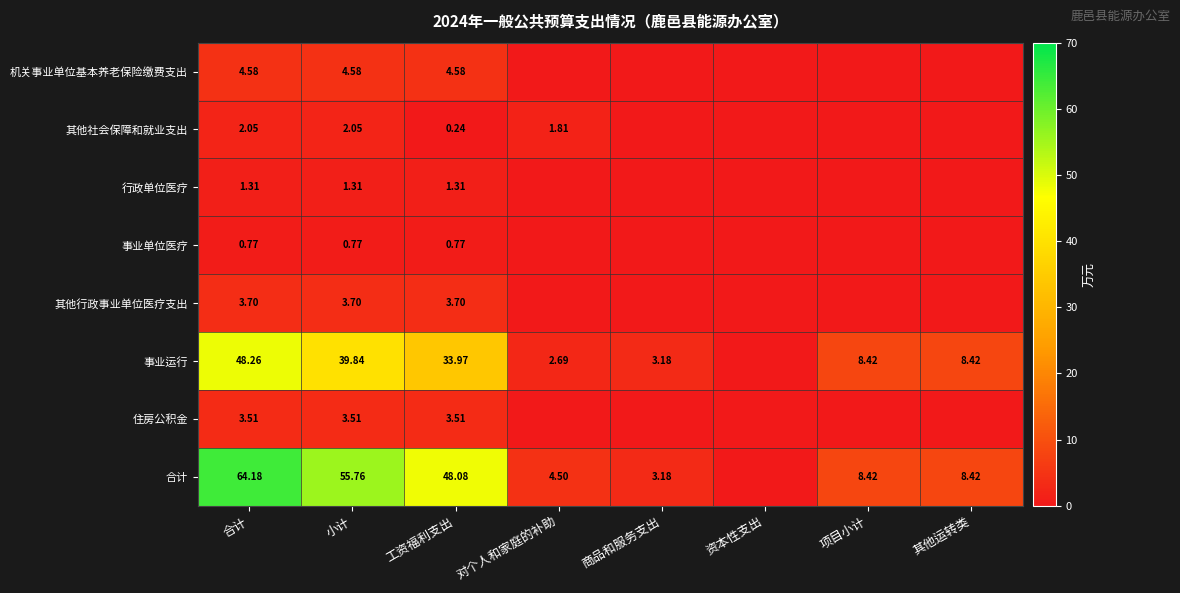

Rank the series at 工资福利支出 from lowest to highest value.

其他社会保障和就业支出, 事业单位医疗, 行政单位医疗, 住房公积金, 其他行政事业单位医疗支出, 机关事业单位基本养老保险缴费支出, 事业运行, 合计